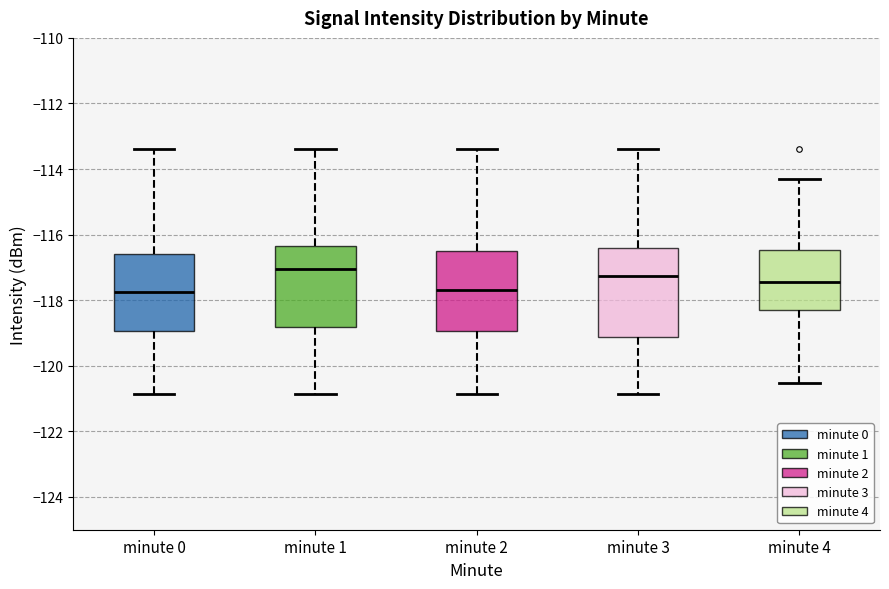

Which box has the highest median line?

minute 1